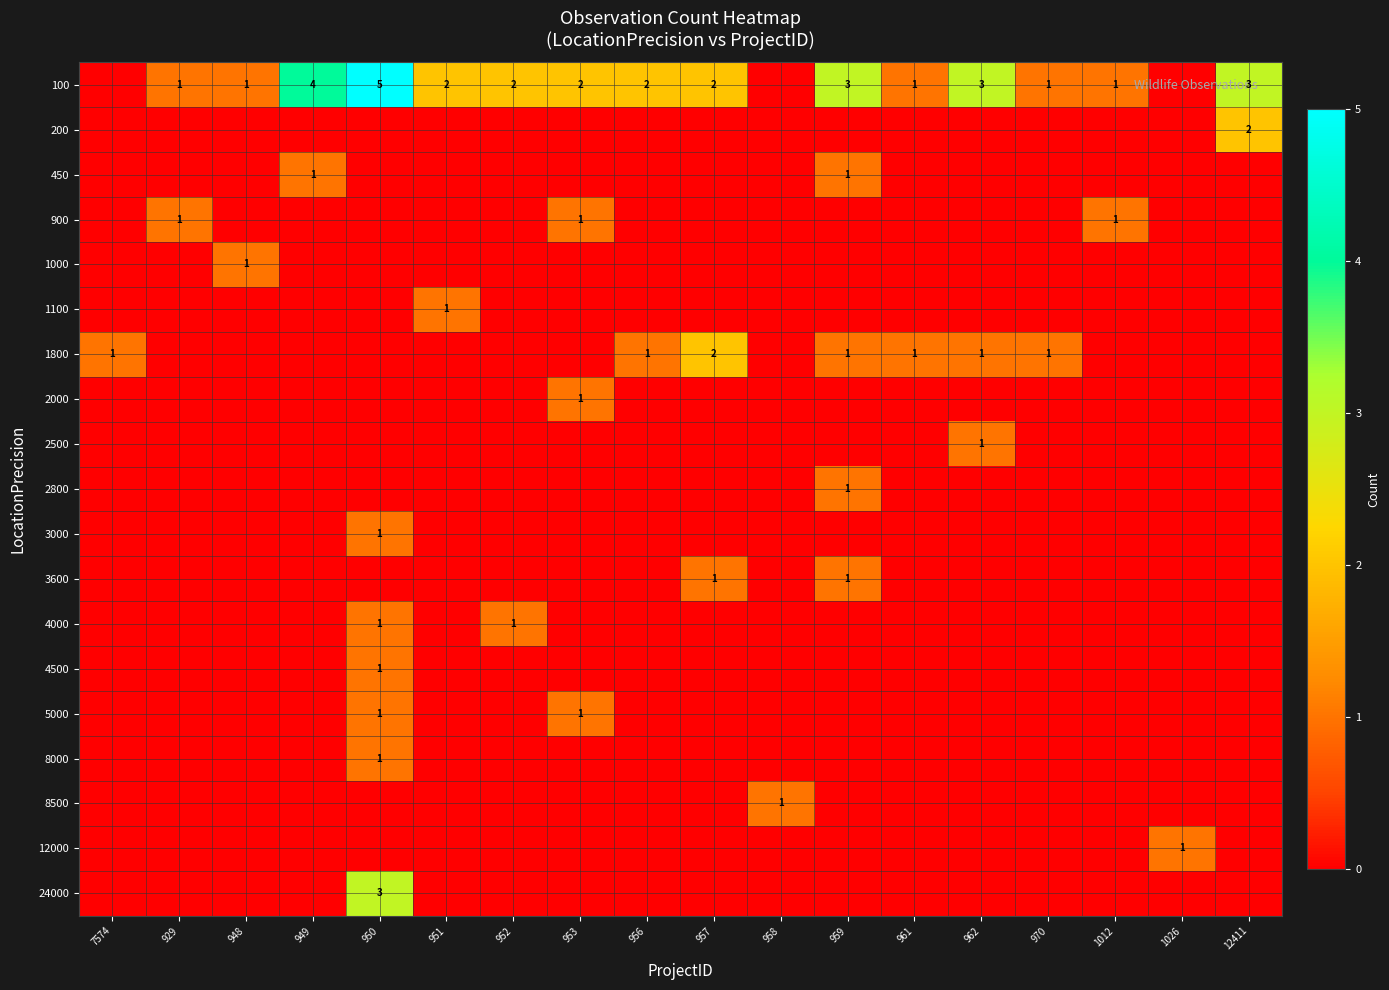

What is the total value across all series at 957?

5